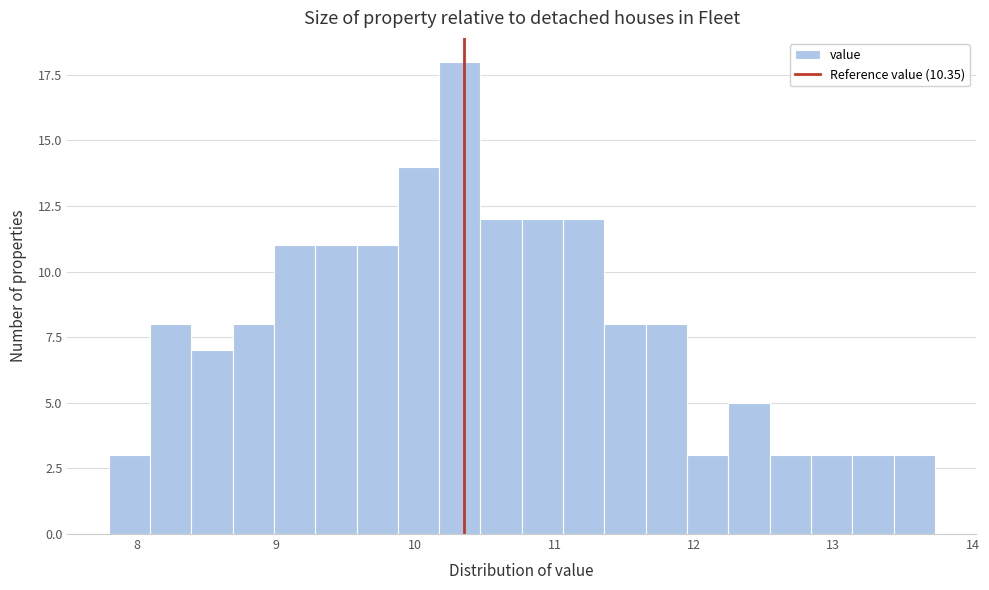

Around what value on the x-axis is the tallest bar? Give the approximate position of its centre, as read against the axis.

10.3